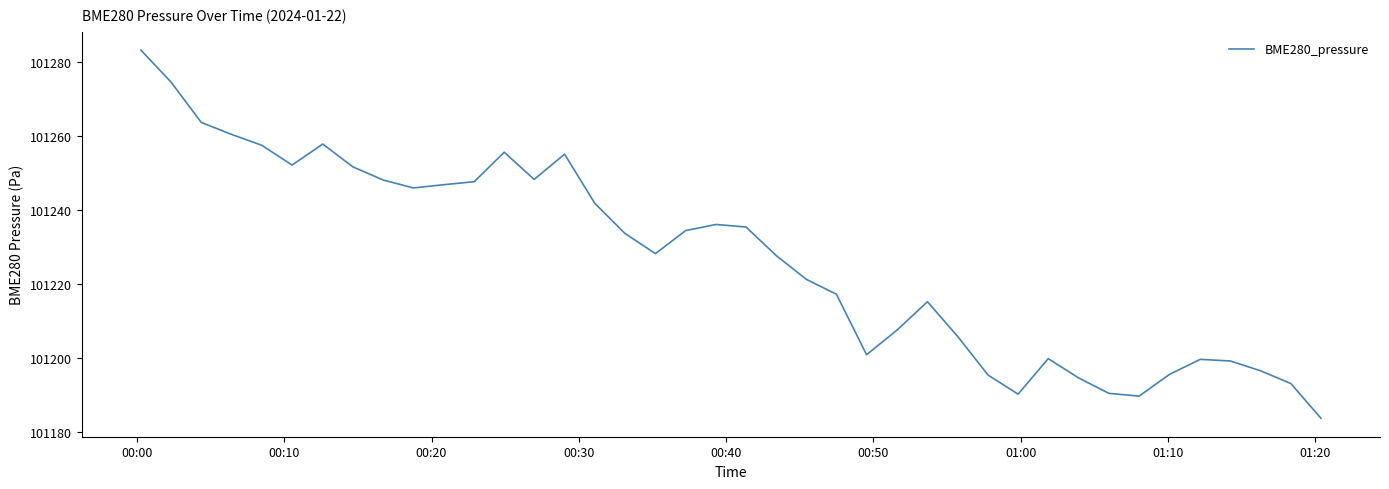

What is the minimum value shown in the chart?

101183.8